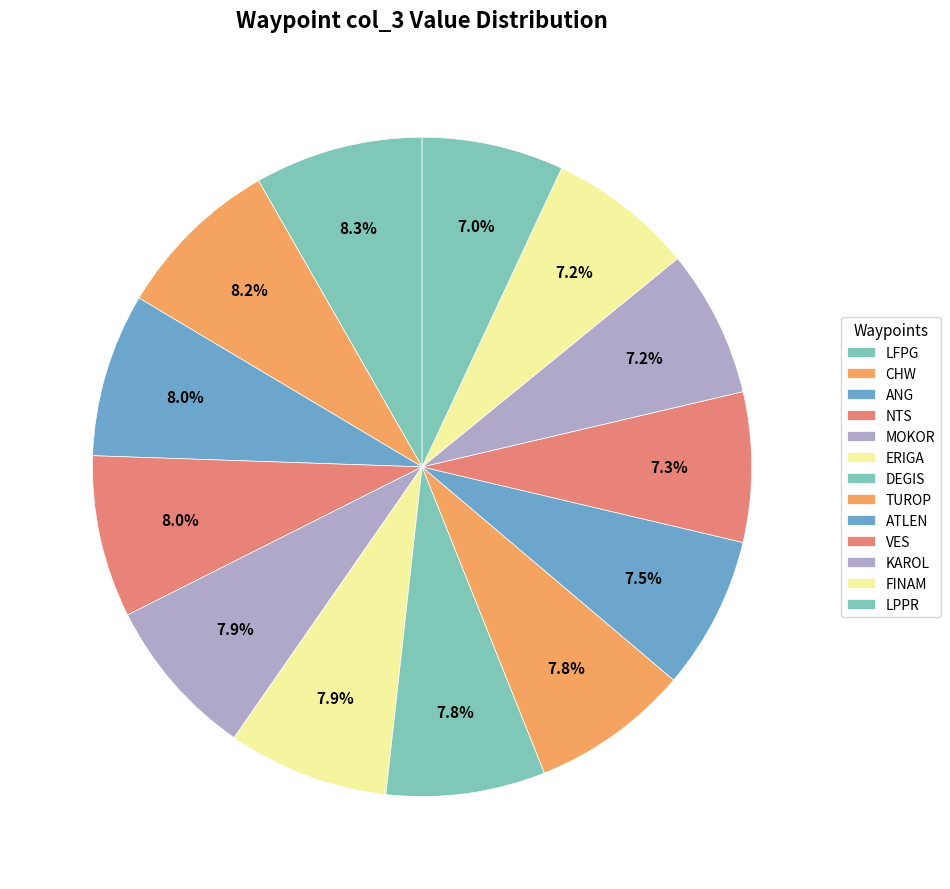

How many segments does this pie chart have?

13